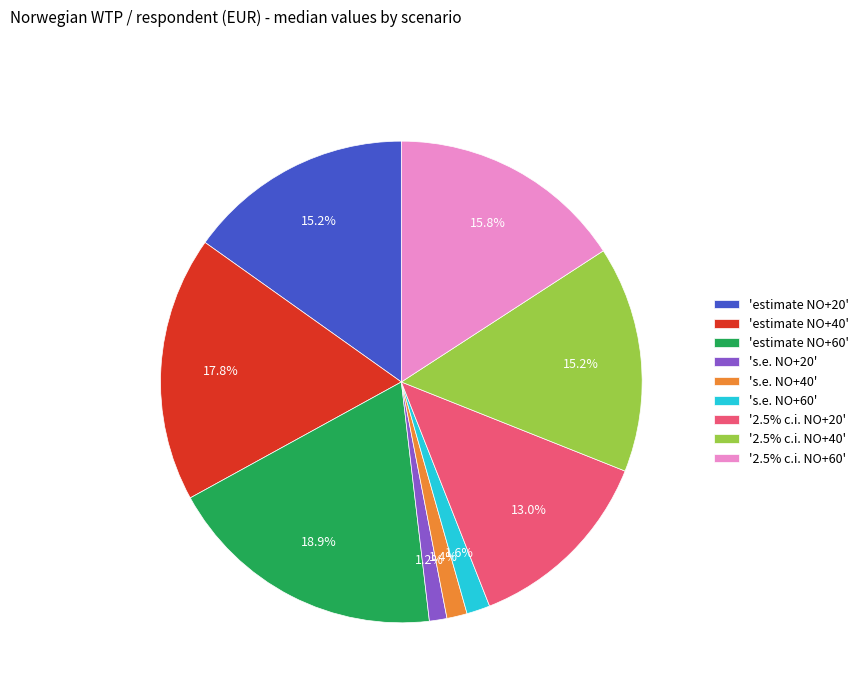

How many segments does this pie chart have?

9